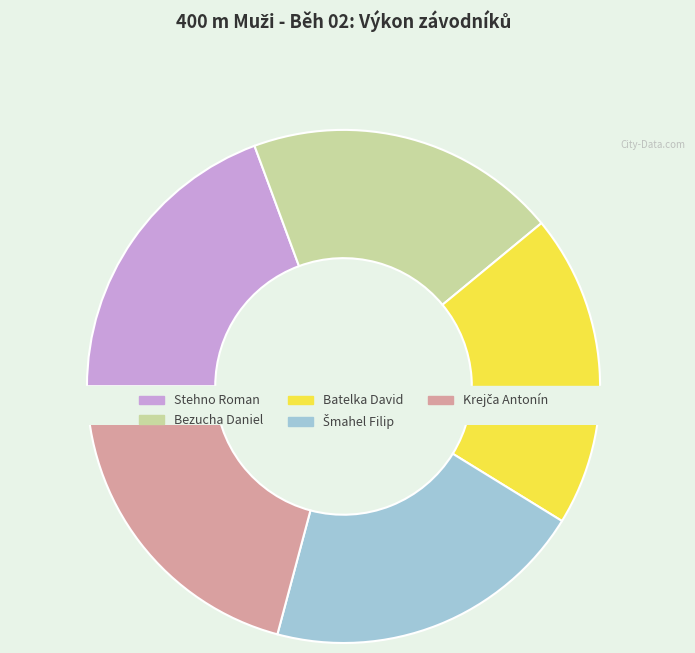

True or false: Šmahel Filip accounts for 20% of the total.

True